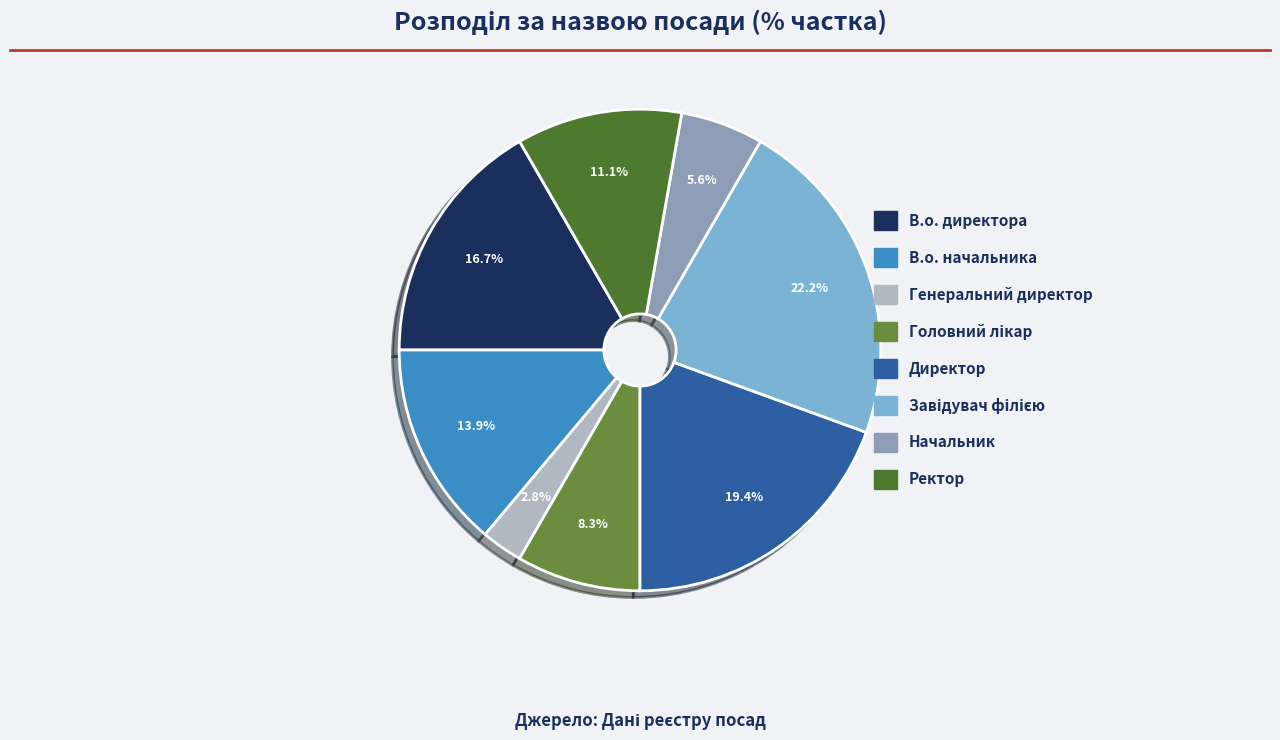

The В.о. директора slice represents 17% of the pie. True or false?

True